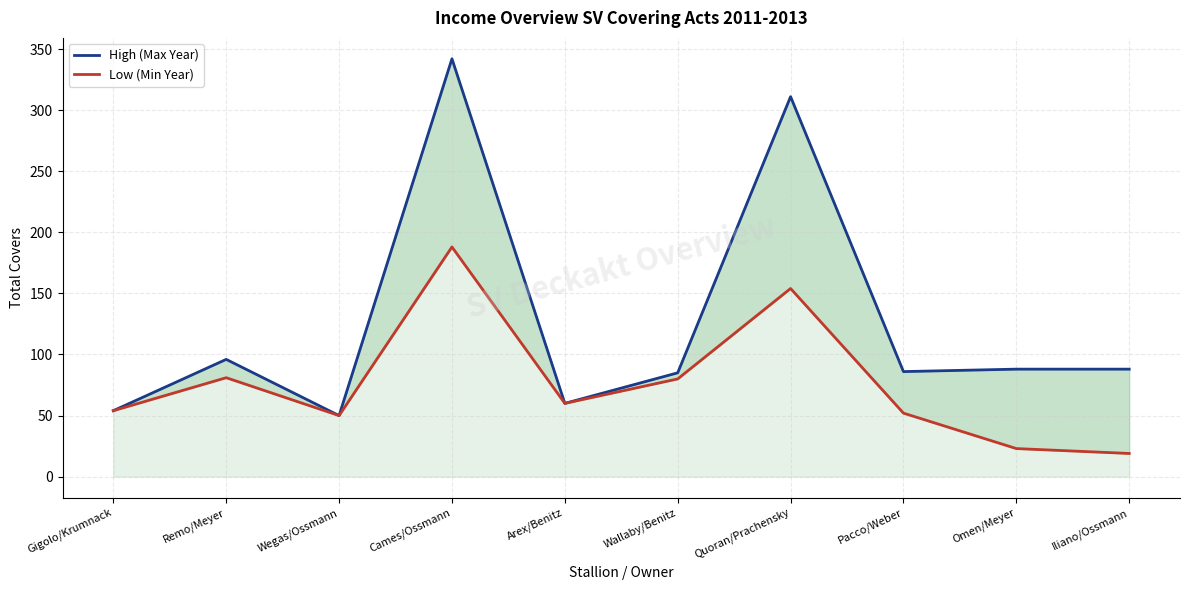

At which category does the chart reach its minimum across all series?

Iliano/Ossmann